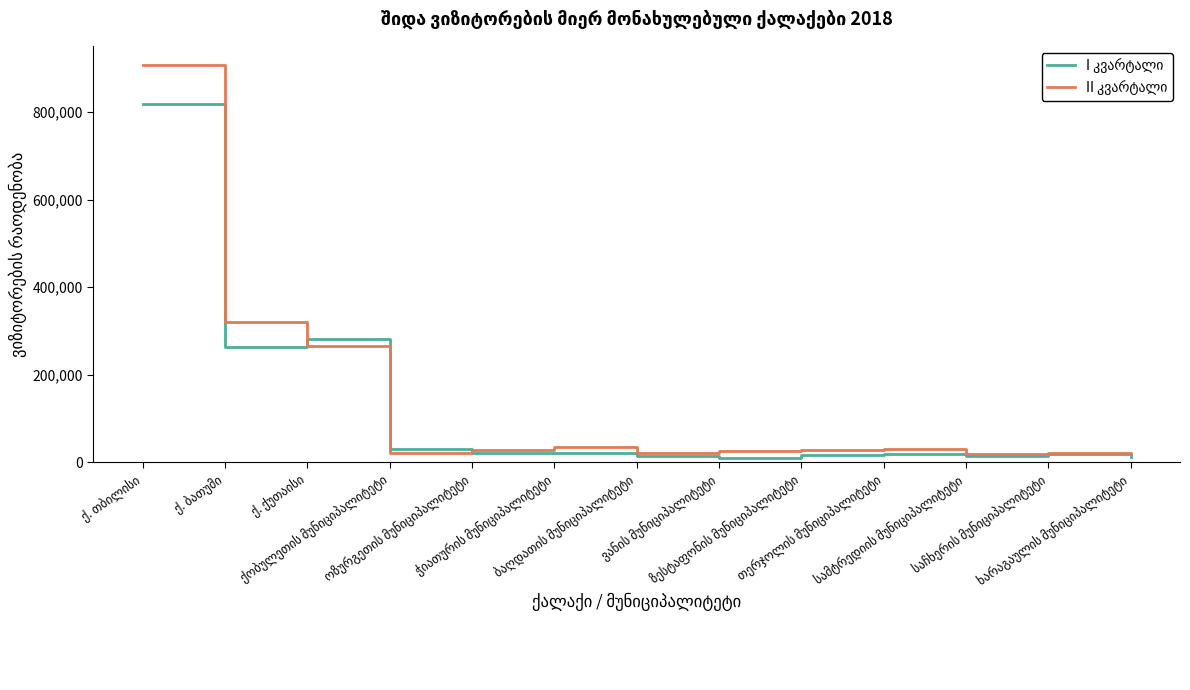

Does the chart have visible grid lines?

No